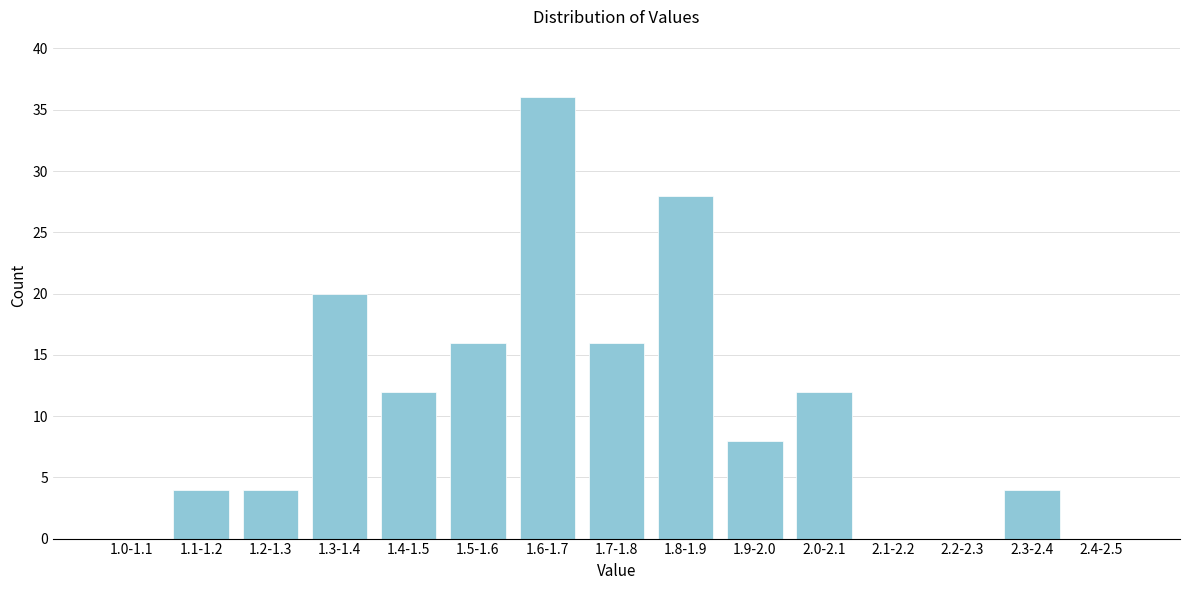

Reading left to right, what are all the values shown in this chart?

1.0-1.1=0	1.1-1.2=4	1.2-1.3=4	1.3-1.4=20	1.4-1.5=12	1.5-1.6=16	1.6-1.7=36	1.7-1.8=16	1.8-1.9=28	1.9-2.0=8	2.0-2.1=12	2.1-2.2=0	2.2-2.3=0	2.3-2.4=4	2.4-2.5=0